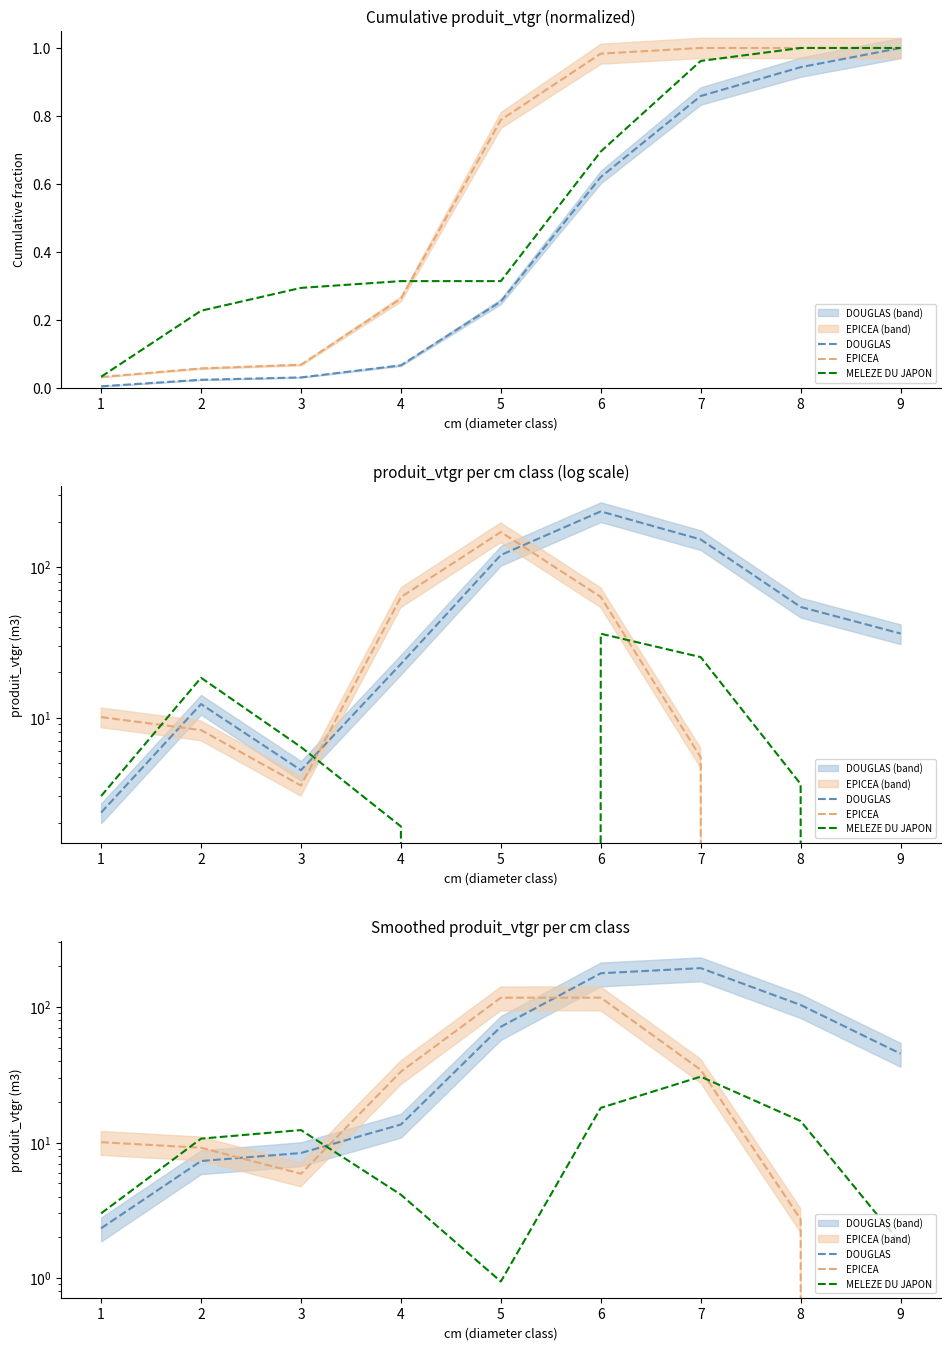

Which series has the largest total across all categories?

DOUGLAS